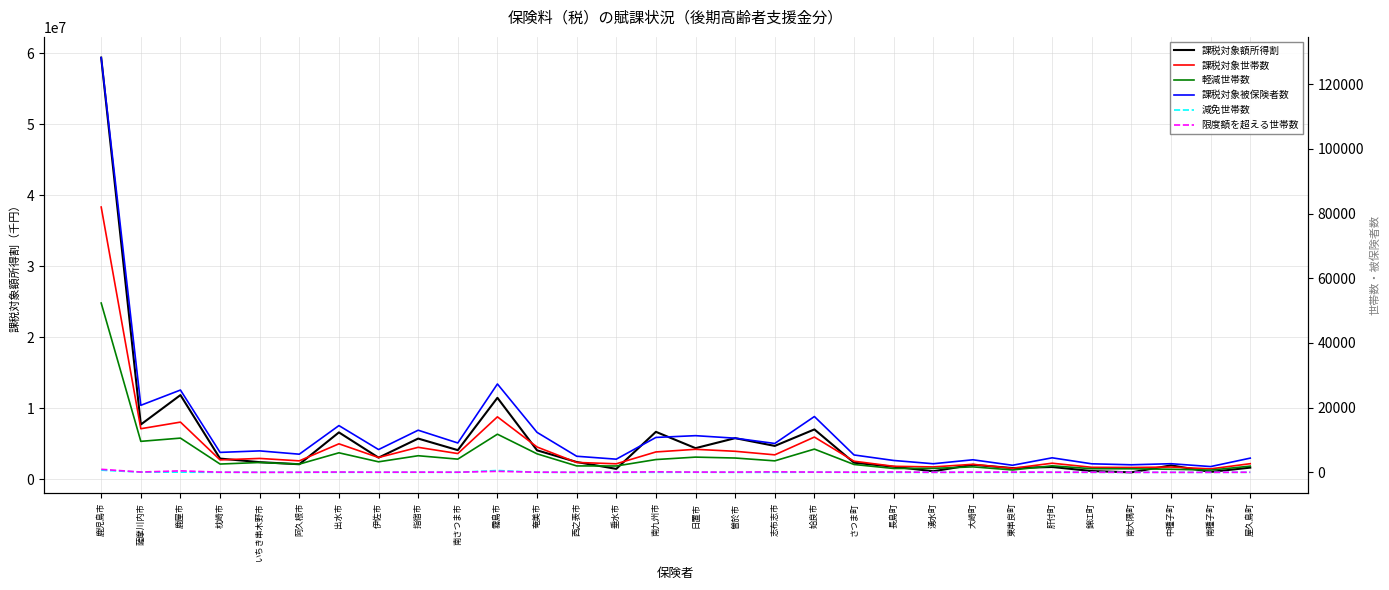

Reading left to right, what are all the values shown in this chart?

課税対象額所得割: 鹿児島市=59350530	薩摩川内市=7693029	鹿屋市=11839778	枕崎市=2897574	いちき串木野市=2395250	阿久根市=2101925	出水市=6585329	伊佐市=3028797	指宿市=5716988	南さつま市=4084827	霧島市=11454859	奄美市=4060494	西之表市=2413157	垂水市=1447323	南九州市=6664234	日置市=4366122	曽於市=5773195	志布志市=4681780	姶良市=7003120	さつま町=2317757	長島町=1749978	湧水町=1115117	大崎町=2023780	東串良町=1561760	肝付町=1713889	錦江町=1142226	南大隅町=957944	中種子町=1942043	南種子町=1019014	屋久島町=1625573
課税対象世帯数: 鹿児島市=82039	薩摩川内市=13491	鹿屋市=15538	枕崎市=3855	いちき串木野市=4308	阿久根市=3561	出水市=8826	伊佐市=4591	指宿市=7743	南さつま市=5812	霧島市=17167	奄美市=7842	西之表市=3065	垂水市=2650	南九州市=6313	日置市=7124	曽於市=6515	志布志市=5417	姶良市=10914	さつま町=3448	長島町=1876	湧水町=1682	大崎町=2490	東串良町=1249	肝付町=2829	錦江町=1563	南大隅町=1510	中種子町=1642	南種子町=1085	屋久島町=2678
軽減世帯数: 鹿児島市=52357	薩摩川内市=9588	鹿屋市=10591	枕崎市=2572	いちき串木野市=3052	阿久根市=2550	出水市=6046	伊佐市=3261	指宿市=5142	南さつま市=4091	霧島市=11801	奄美市=5729	西之表市=1992	垂水市=1970	南九州市=3960	日置市=4714	曽於市=4433	志布志市=3558	姶良市=7192	さつま町=2435	長島町=1203	湧水町=1235	大崎町=1699	東串良町=743	肝付町=2024	錦江町=1122	南大隅町=1107	中種子町=957	南種子町=697	屋久島町=1925
課税対象被保険者数: 鹿児島市=128235	薩摩川内市=20735	鹿屋市=25451	枕崎市=6172	いちき串木野市=6639	阿久根市=5618	出水市=14460	伊佐市=7051	指宿市=13033	南さつま市=9087	霧島市=27326	奄美市=12365	西之表市=4981	垂水市=4078	南九州市=10798	日置市=11346	曽於市=10565	志布志市=8935	姶良市=17262	さつま町=5380	長島町=3676	湧水町=2667	大崎町=3888	東串良町=2195	肝付町=4497	錦江町=2643	南大隅町=2343	中種子町=2672	南種子町=1790	屋久島町=4398
減免世帯数: 鹿児島市=677	薩摩川内市=70	鹿屋市=61	枕崎市=14	いちき串木野市=15	阿久根市=12	出水市=22	伊佐市=20	指宿市=22	南さつま市=12	霧島市=577	奄美市=11	西之表市=6	垂水市=10	南九州市=16	日置市=32	曽於市=0	志布志市=8	姶良市=47	さつま町=2	長島町=0	湧水町=2	大崎町=3	東串良町=1	肝付町=11	錦江町=5	南大隅町=4	中種子町=2	南種子町=1	屋久島町=17
限度額を超える世帯数: 鹿児島市=944	薩摩川内市=99	鹿屋市=466	枕崎市=57	いちき串木野市=12	阿久根市=31	出水市=100	伊佐市=45	指宿市=69	南さつま市=51	霧島市=315	奄美市=54	西之表市=29	垂水市=20	南九州市=159	日置市=82	曽於市=78	志布志市=158	姶良市=84	さつま町=56	長島町=114	湧水町=16	大崎町=63	東串良町=75	肝付町=48	錦江町=33	南大隅町=17	中種子町=5	南種子町=5	屋久島町=38